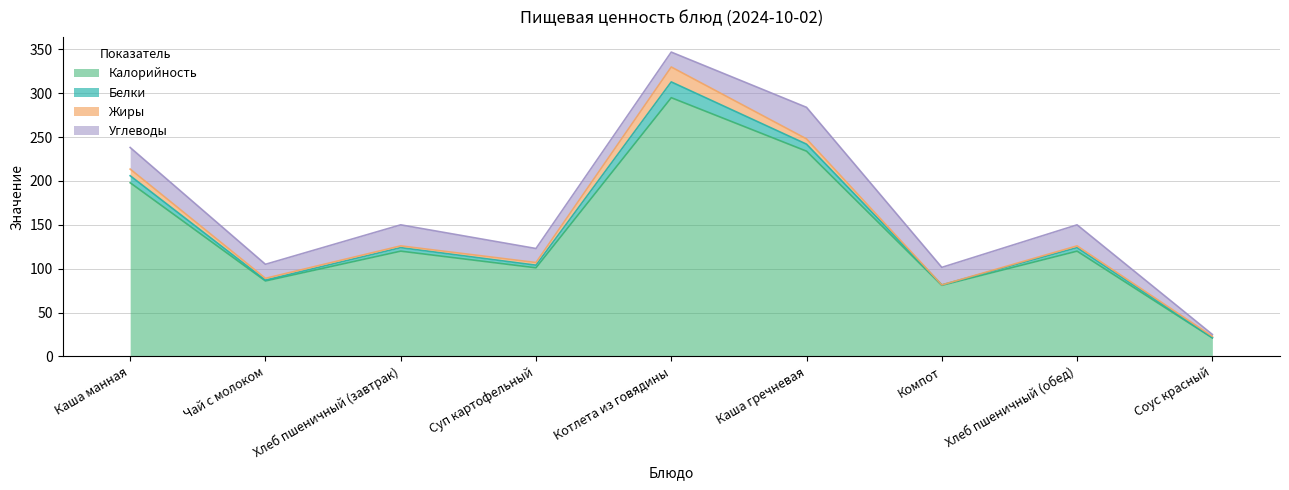

Which category has the lowest value across all series?

Компот